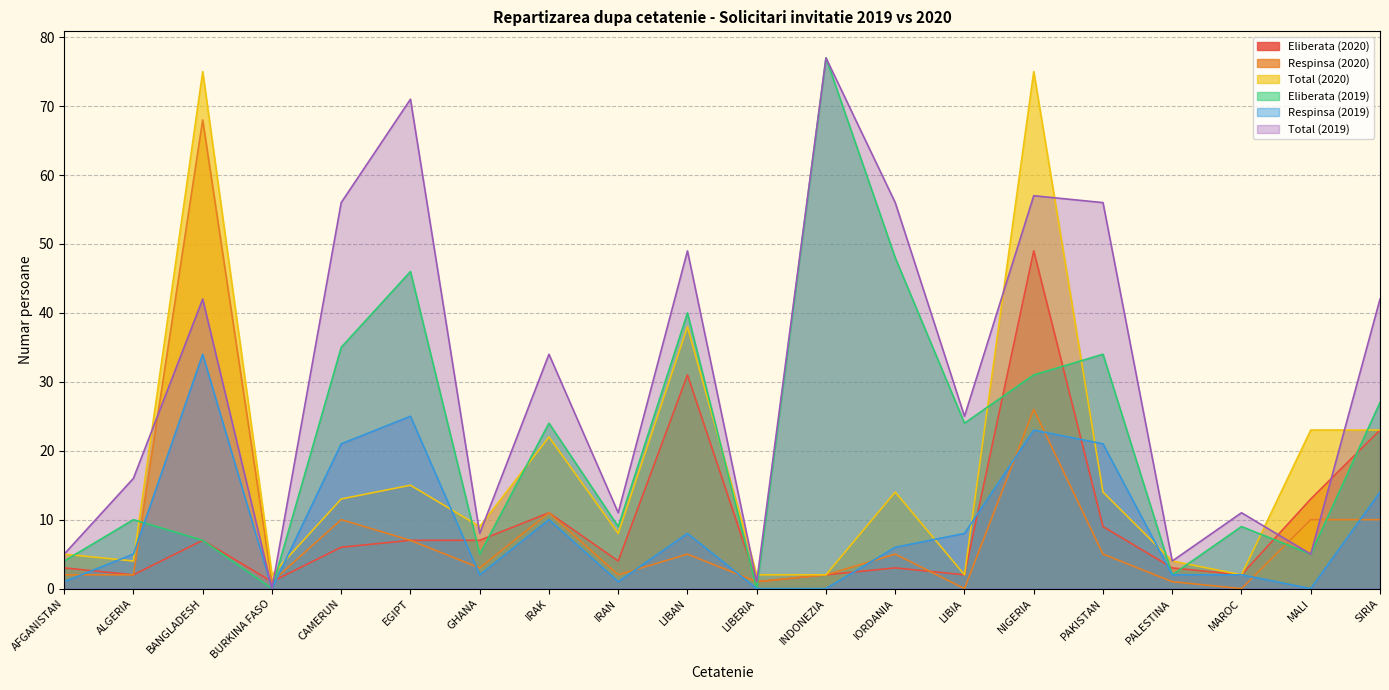

Which label corresponds to the largest value in the chart?

INDONEZIA